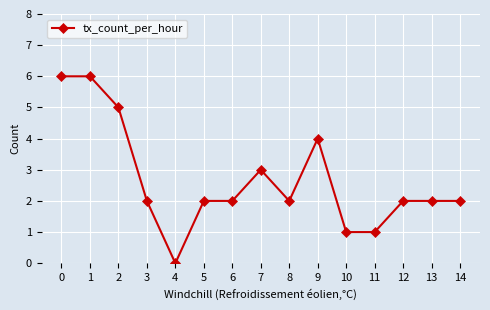

What is the ratio of the value at 0 to the value at 2?

1.2